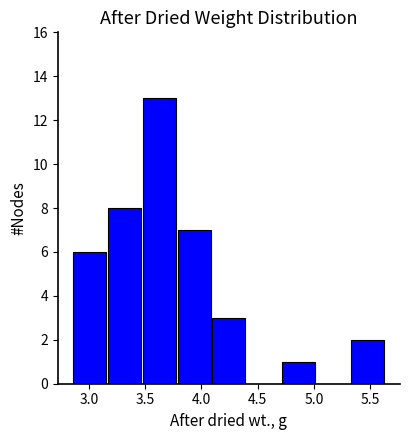

Over which range of the x-axis is the bar tallest?

3.45 to 3.80